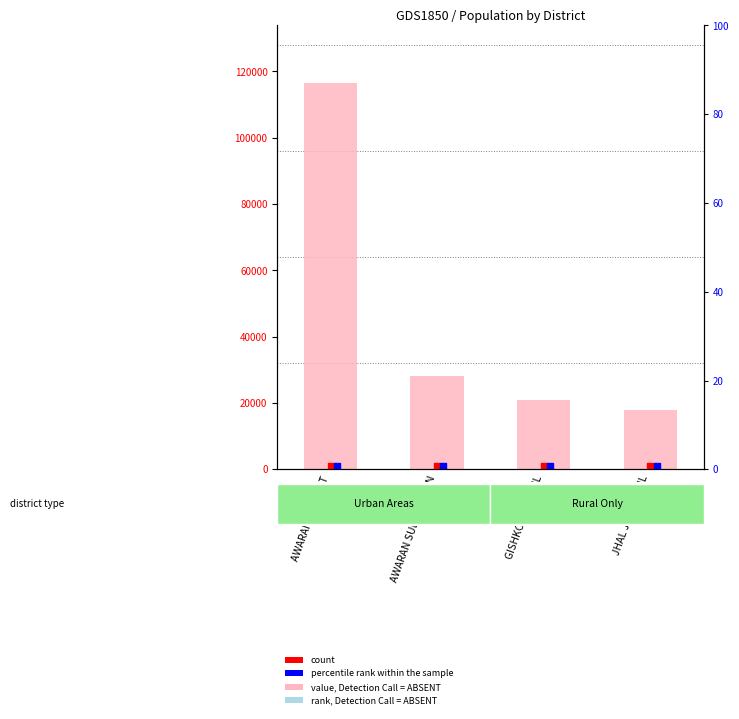

What is the total value across all series at GISHKORE TEHSIL?

22875